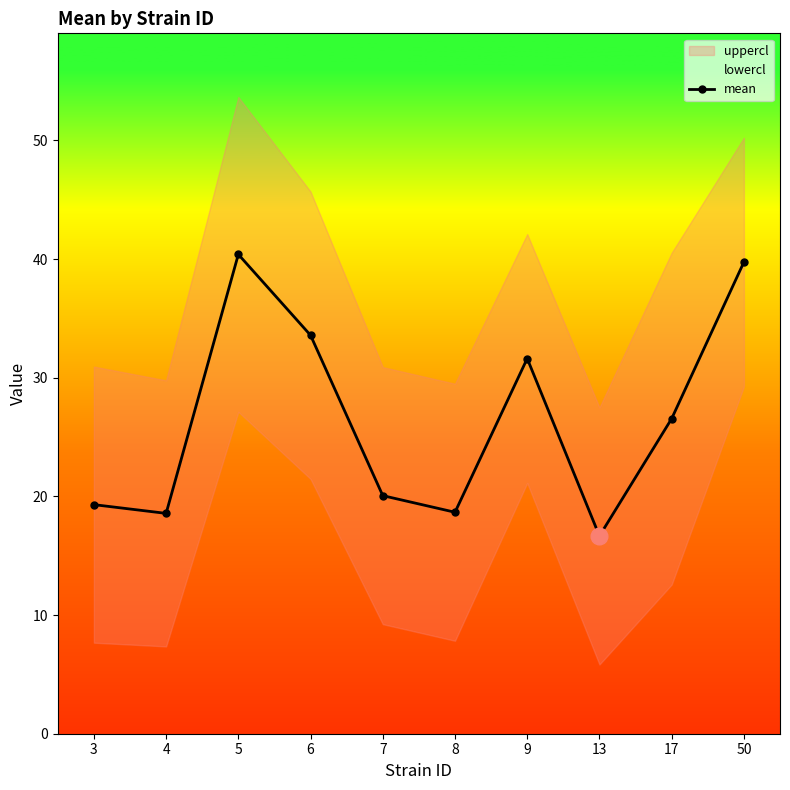

How many points are higher than both their immediate neighbors (excluding endpoints)?

2